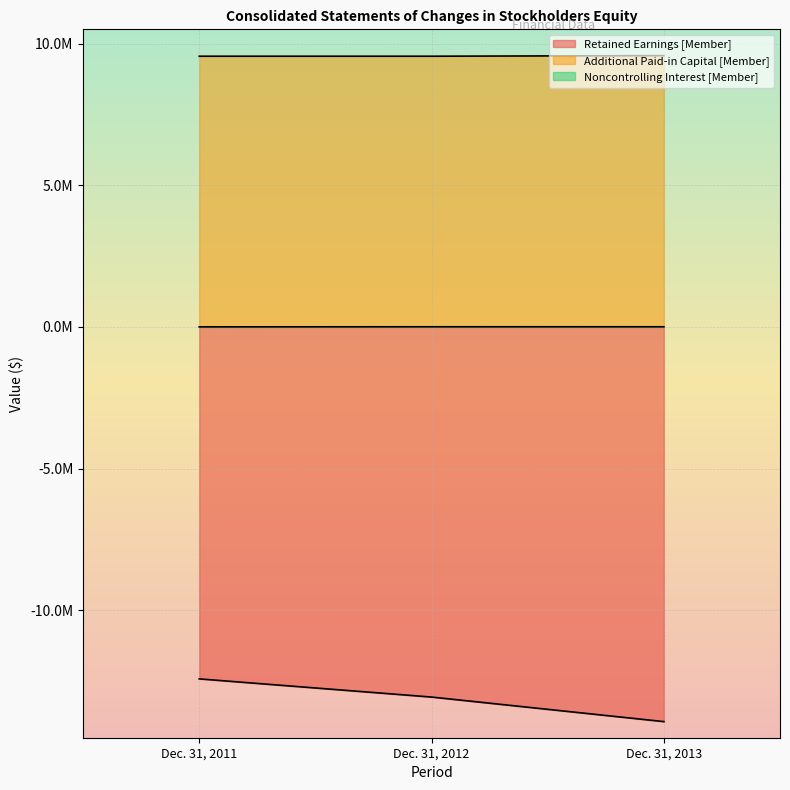

Reading right to left, transcribe all the data shown in this chart.

Retained Earnings [Member]: Dec. 31, 2013=-13931134	Dec. 31, 2012=-13064810	Dec. 31, 2011=-12423666
Additional Paid-in Capital [Member]: Dec. 31, 2013=9572279	Dec. 31, 2012=9551279	Dec. 31, 2011=9551279
Noncontrolling Interest [Member]: Dec. 31, 2013=2721	Dec. 31, 2012=2659	Dec. 31, 2011=-13